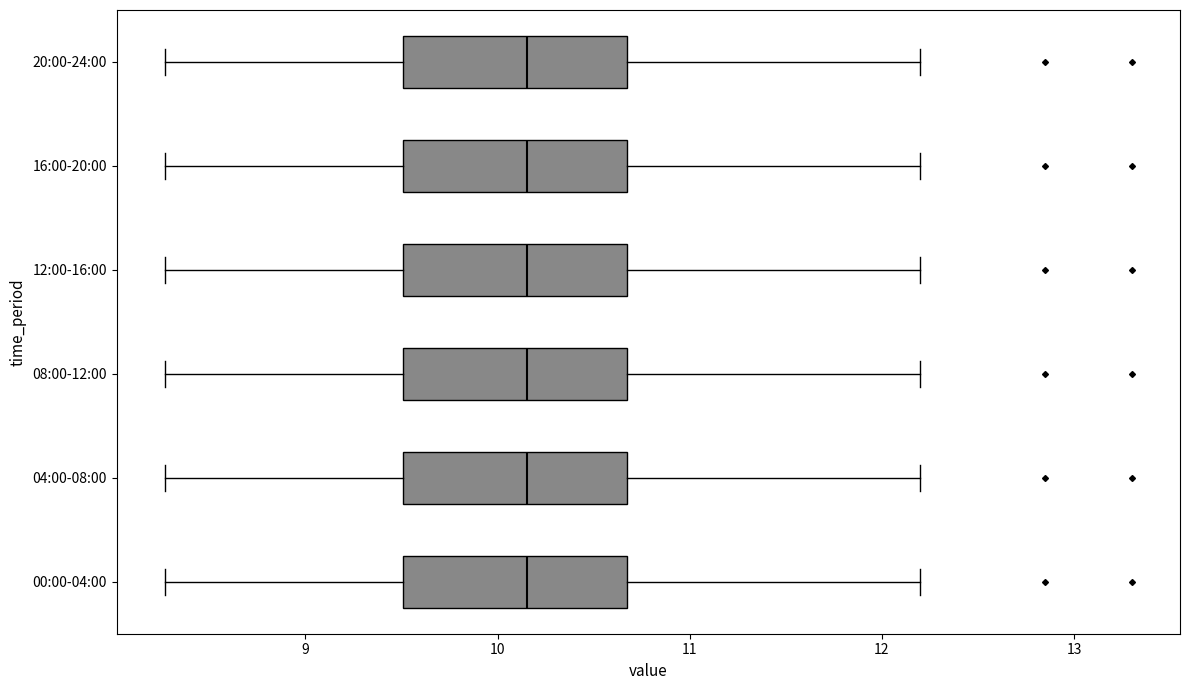

Reading bottom to top, transcribe this box plot: for each box, give where its median line is, the range the box spans, and where its two whiskers end, as read against the x-axis. The values are not printed on the chart, so give them approximately, as read against the axis.

00:00-04:00: median 10.2, box 9.5 to 10.7, whiskers 8.3 to 12.2
04:00-08:00: median 10.2, box 9.5 to 10.7, whiskers 8.3 to 12.2
08:00-12:00: median 10.2, box 9.5 to 10.7, whiskers 8.3 to 12.2
12:00-16:00: median 10.2, box 9.5 to 10.7, whiskers 8.3 to 12.2
16:00-20:00: median 10.2, box 9.5 to 10.7, whiskers 8.3 to 12.2
20:00-24:00: median 10.2, box 9.5 to 10.7, whiskers 8.3 to 12.2